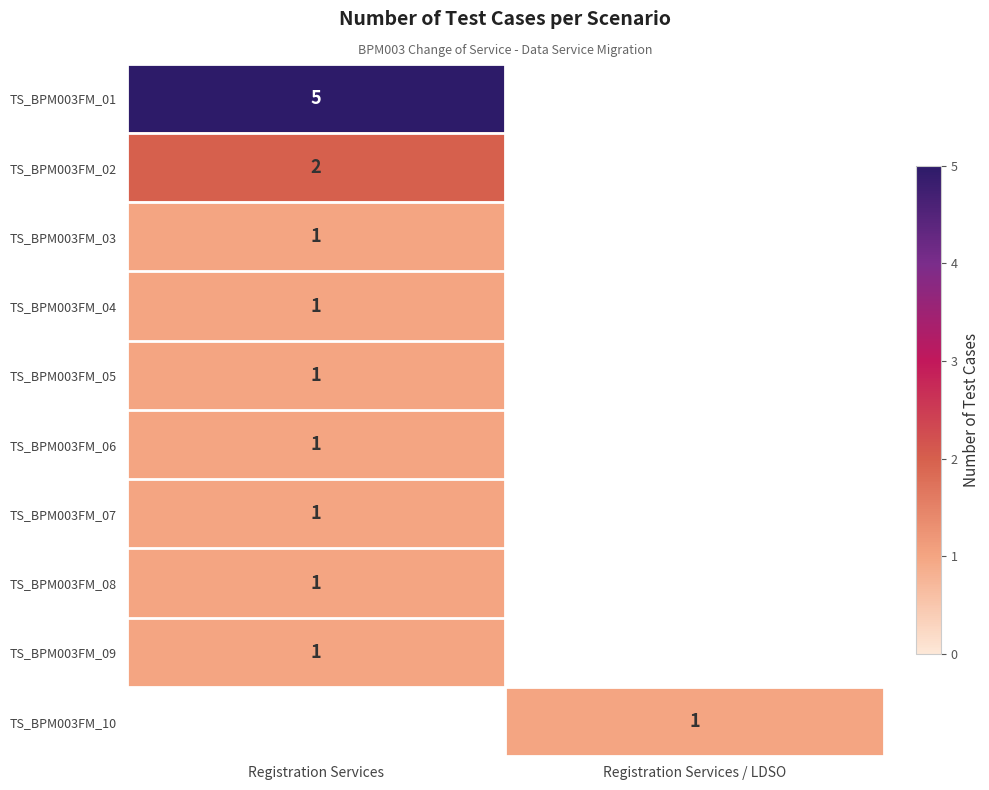

Is it true that TS_BPM003FM_02 equals 2 at Registration Services?

True